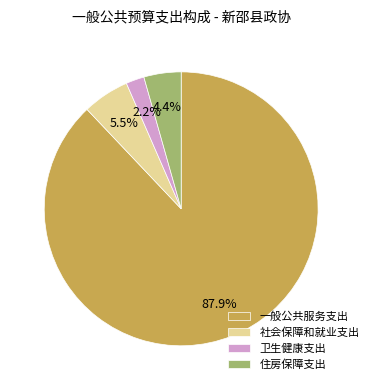

To the nearest percent, what is the combined percentage of 社会保障和就业支出 and 住房保障支出?

10%